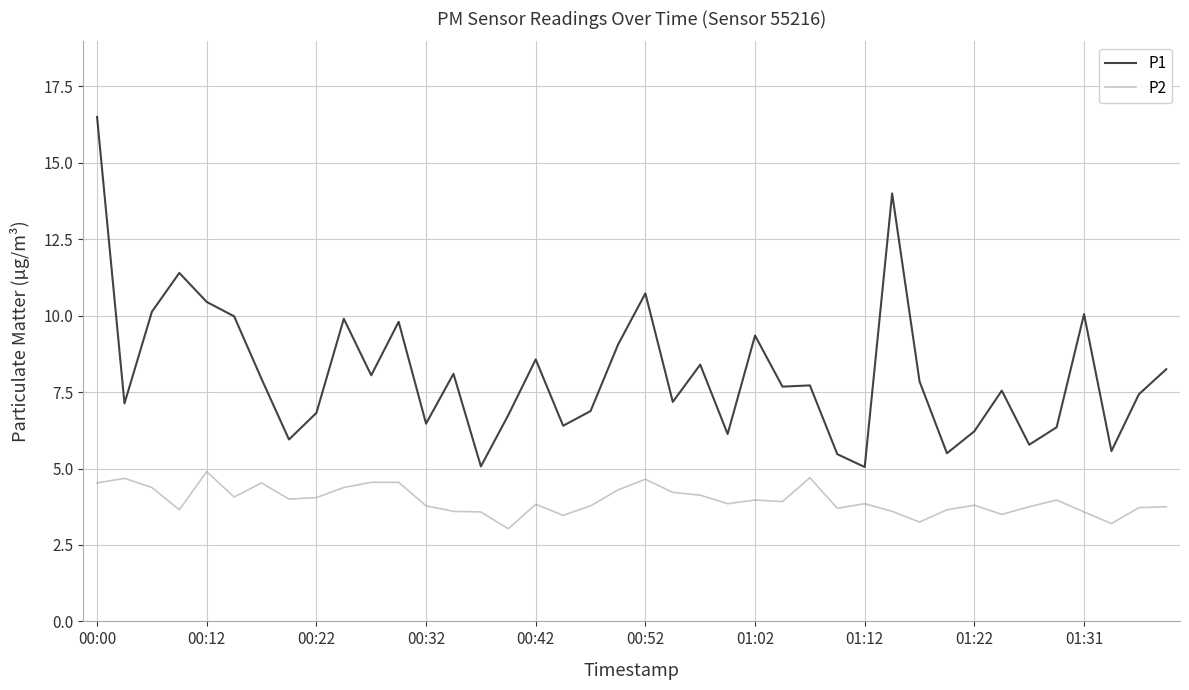

Which series has the largest range (max minus min)?

P1